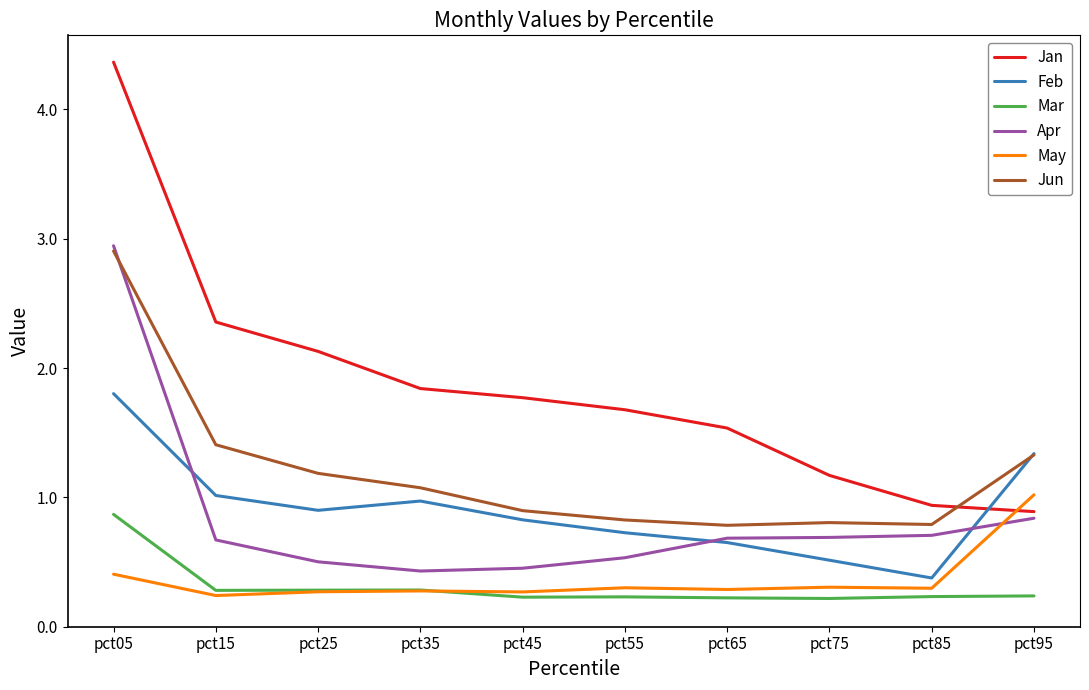

What is the greatest value displayed?

4.4